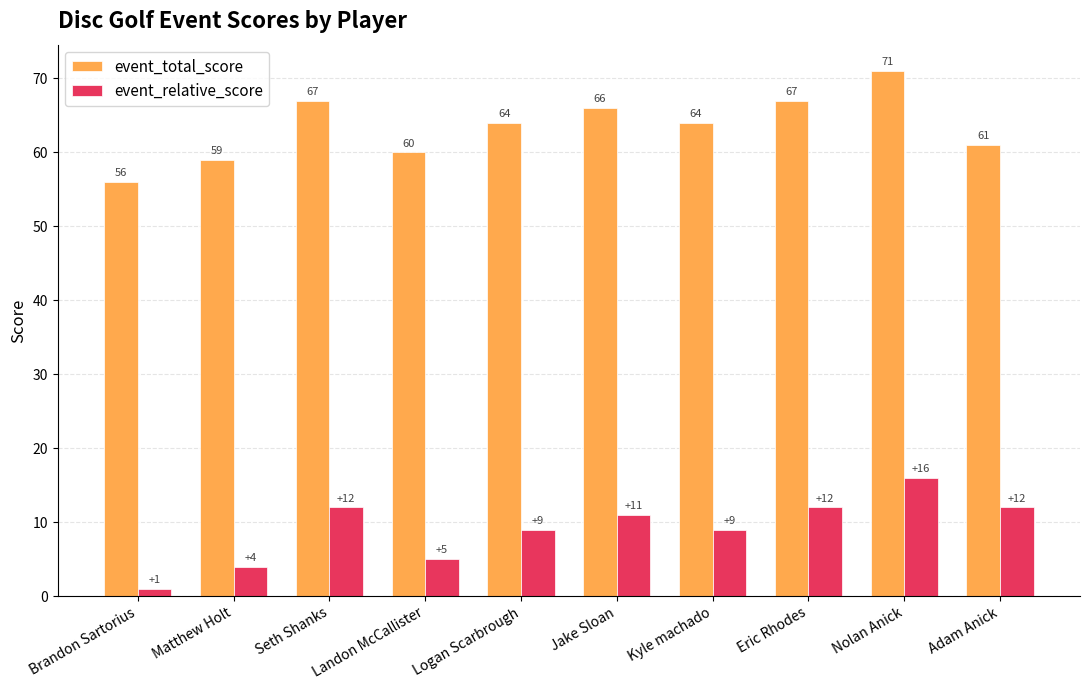

Is it true that event_relative_score equals 12 at Seth Shanks?

True